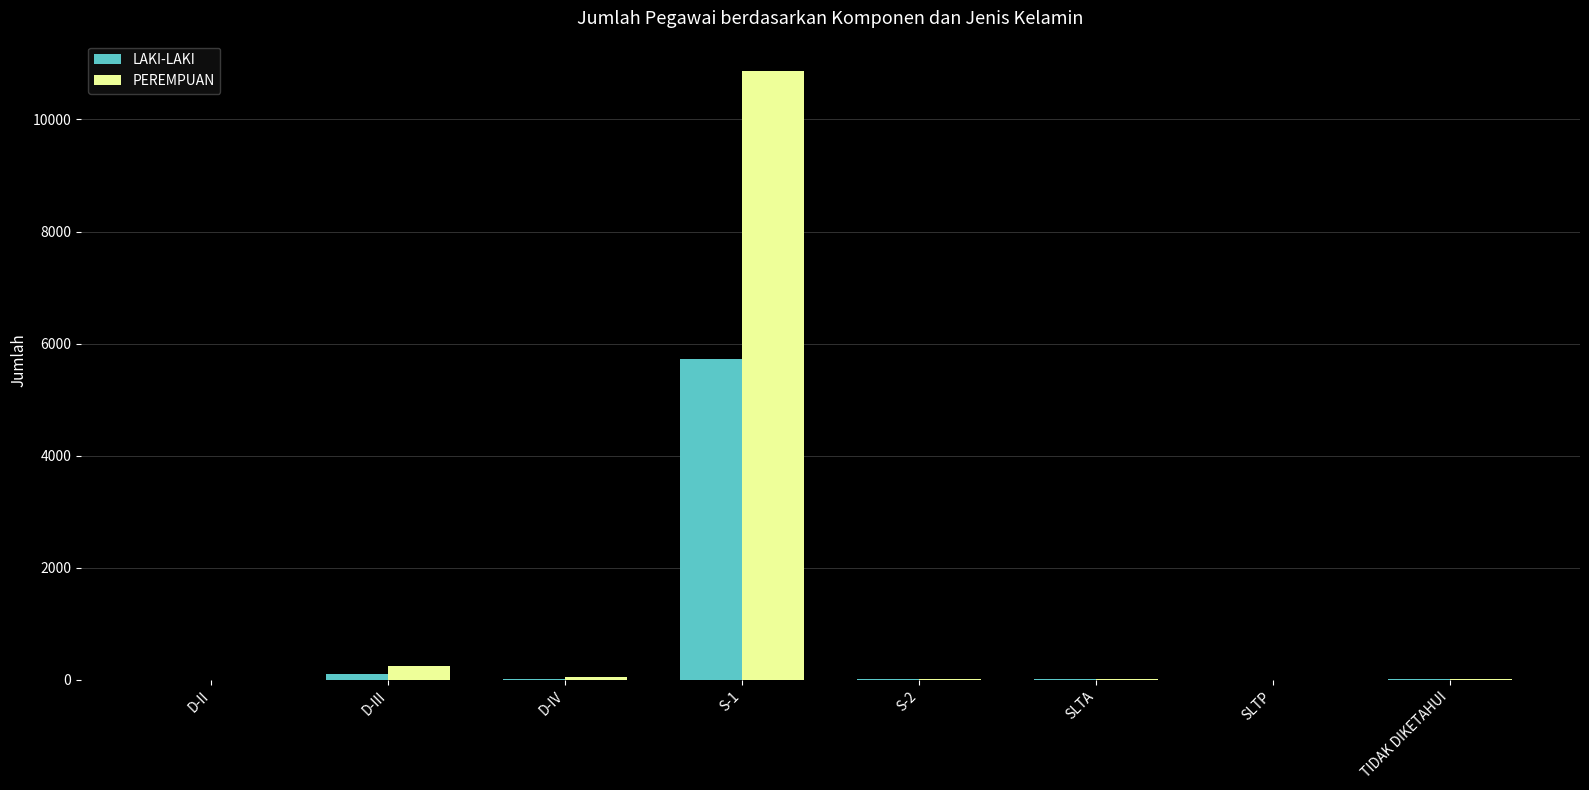

Which series changed the most between S-1 and SLTA?

PEREMPUAN